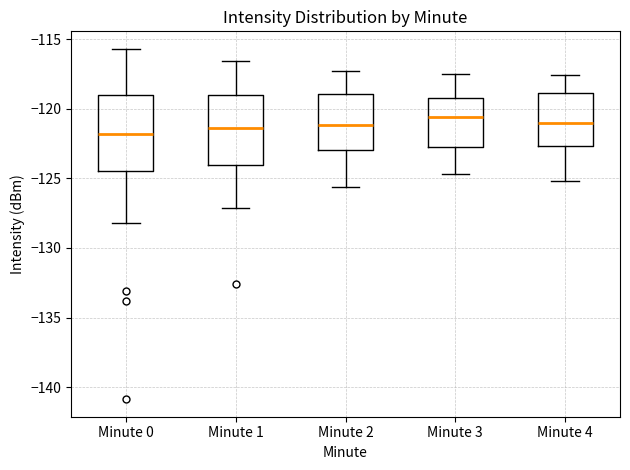

Reading left to right, transcribe this box plot: for each box, give where its median line is, the range the box spans, and where its two whiskers end, as read against the y-axis. The values are not printed on the chart, so give them approximately, as read against the axis.

Minute 0: median -122.0, box -124.5 to -119.0, whiskers -128.0 to -115.5
Minute 1: median -121.5, box -124.0 to -119.0, whiskers -127.0 to -116.5
Minute 2: median -121.0, box -123.0 to -119.0, whiskers -125.5 to -117.5
Minute 3: median -120.5, box -122.5 to -119.0, whiskers -124.5 to -117.5
Minute 4: median -121.0, box -122.5 to -119.0, whiskers -125.0 to -117.5